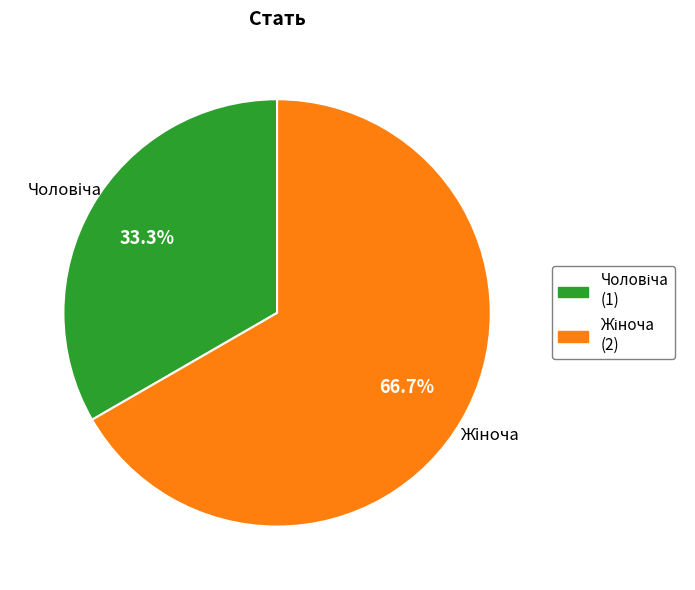

Does any single category account for the majority?

Yes